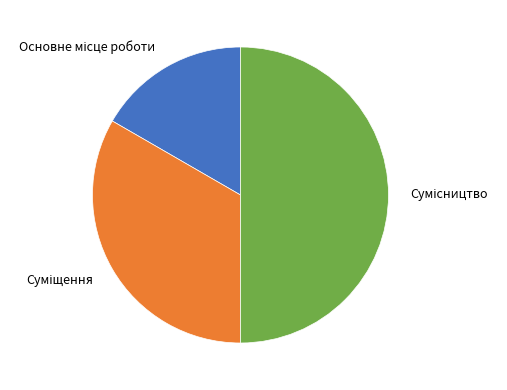

Which slice is the largest?

Сумісництво